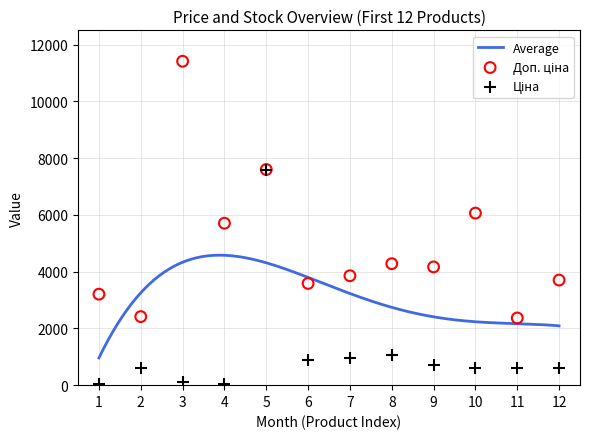

At which category is the sum across all series the highest?

5